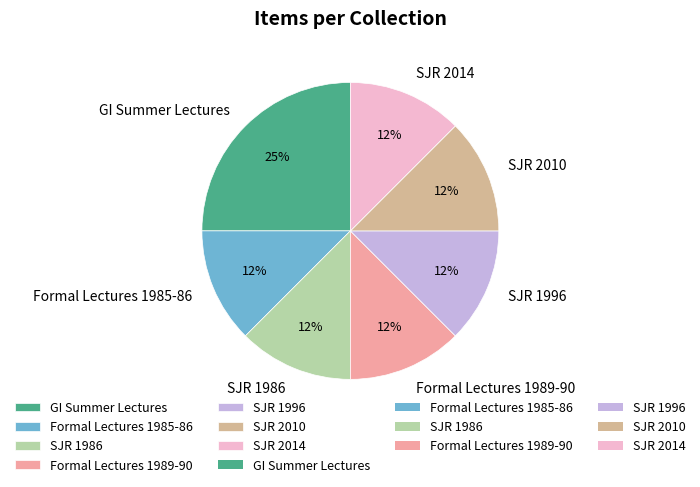

How many slices are in this pie chart?

7